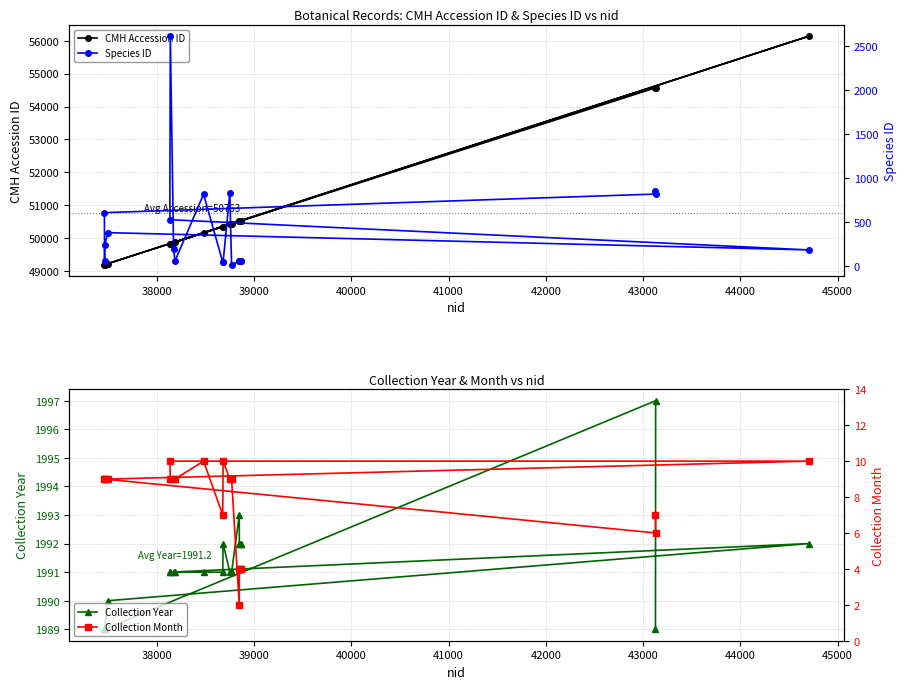

What is the lowest value of the CMH Accession ID series?

49192